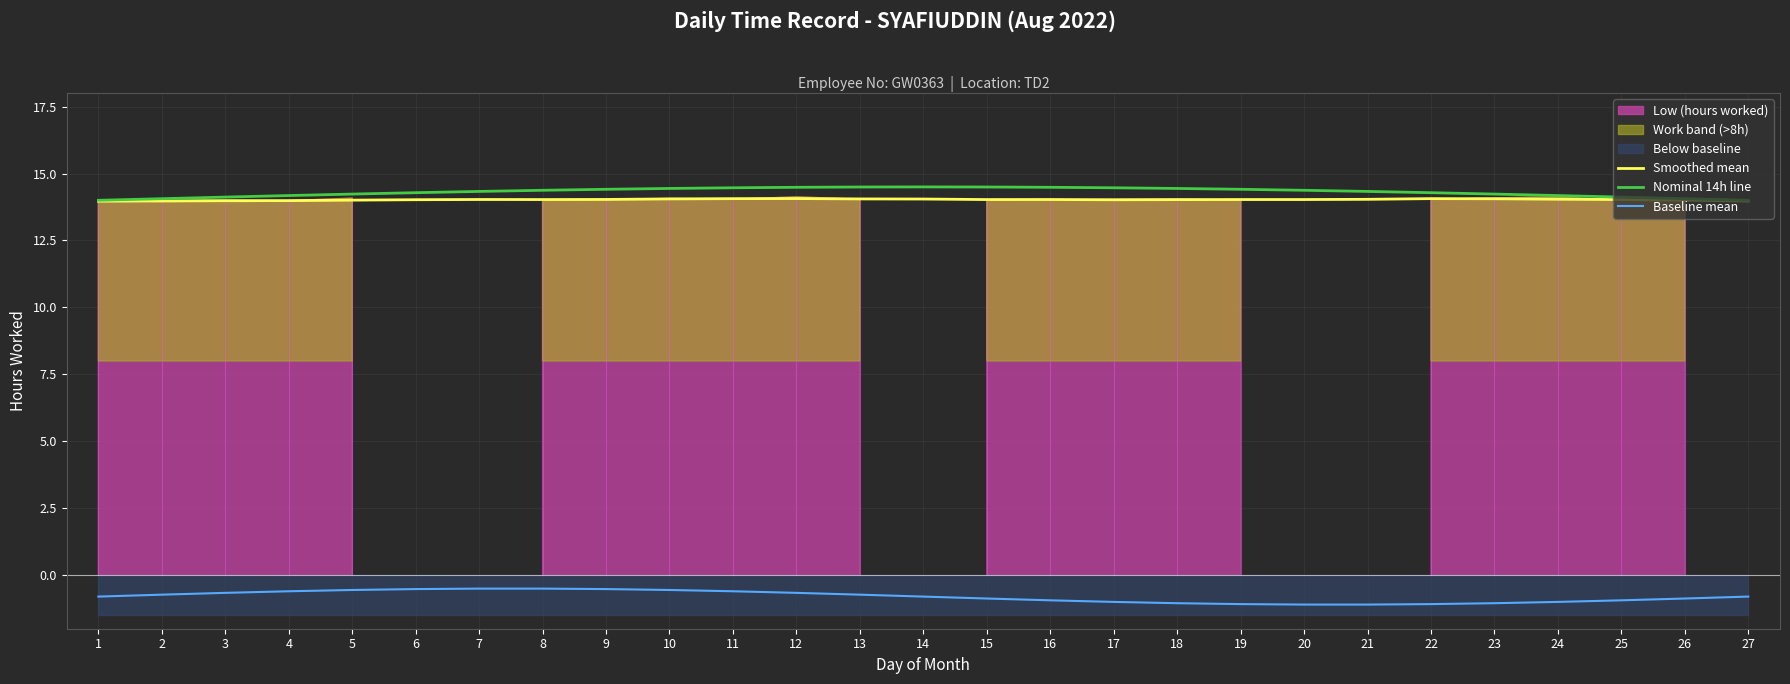

Read the Baseline mean value at 27.

-0.8